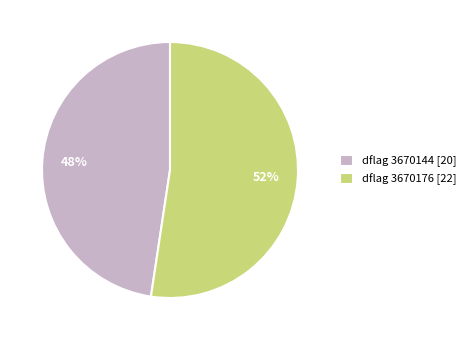

Which category has the smallest portion of the pie?

dflag 3670144 [20]